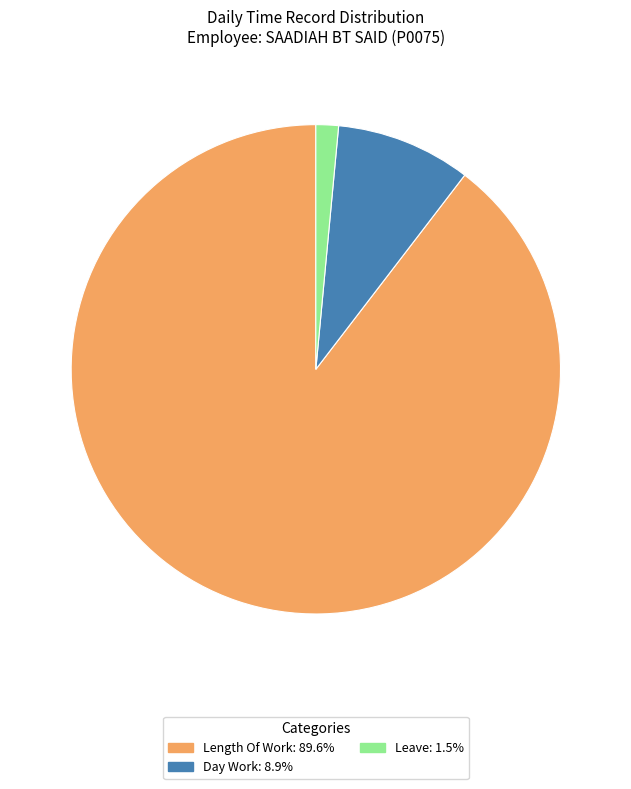

How many slices are in this pie chart?

3